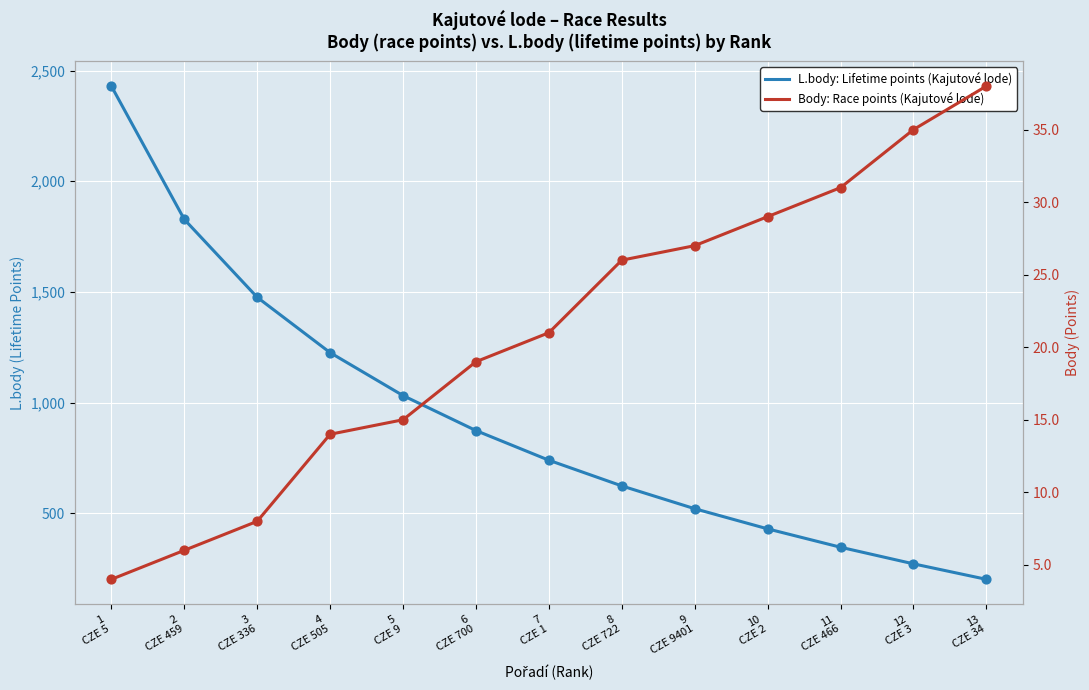

Is the value of L.body: Lifetime points (Kajutové lode) at 8
CZE 722 greater than the value of Body: Race points (Kajutové lode) at 5
CZE 9?

Yes